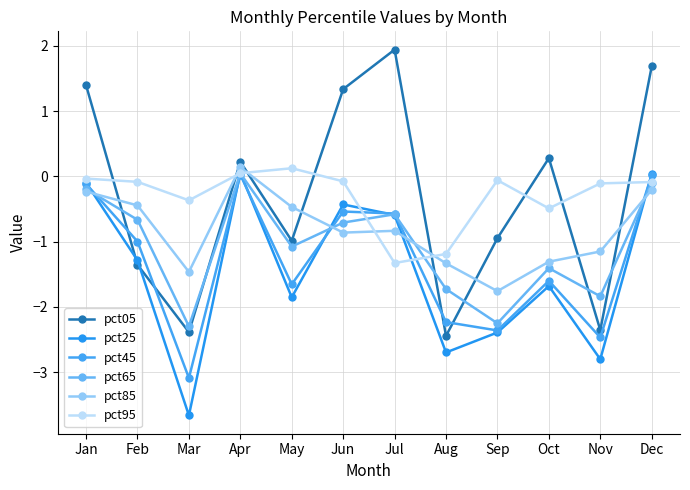

What is the difference between the maximum and minimum values in the pct05 series?

4.4